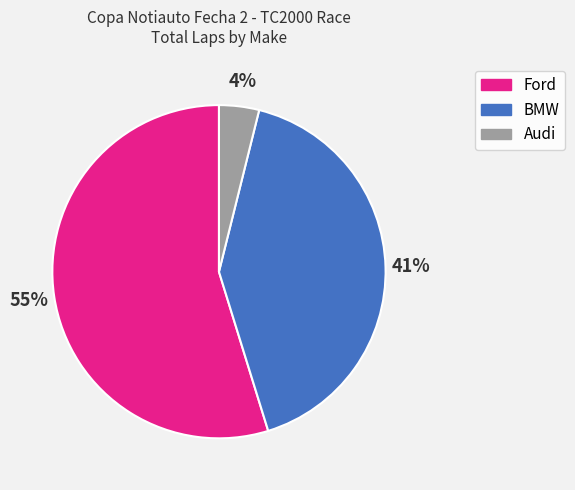

Is there any slice that represents more than half of the pie?

Yes